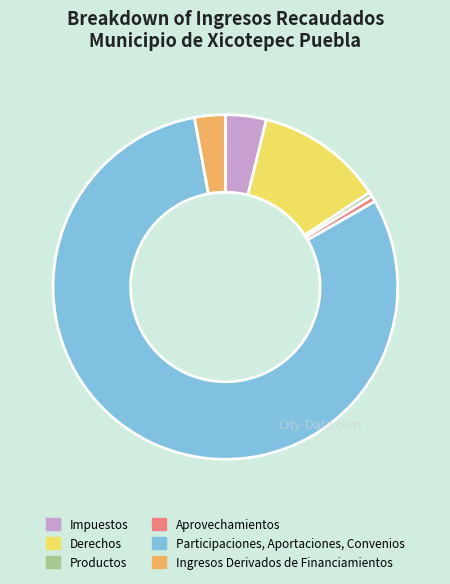

Combined, do Productos and Ingresos Derivados de Financiamientos account for over 50%?

No